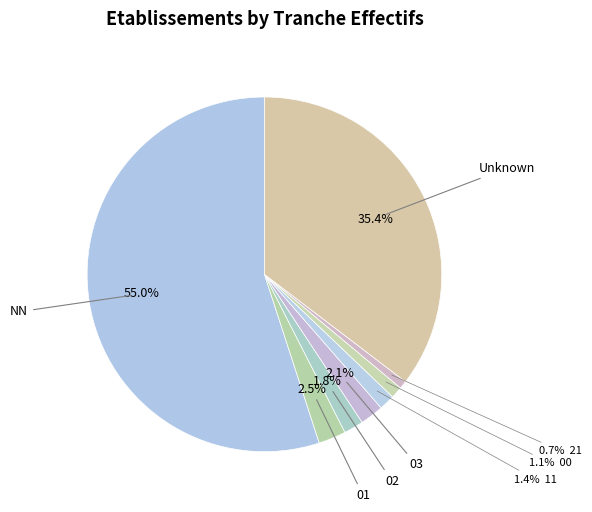

Which slice is the largest?

NN